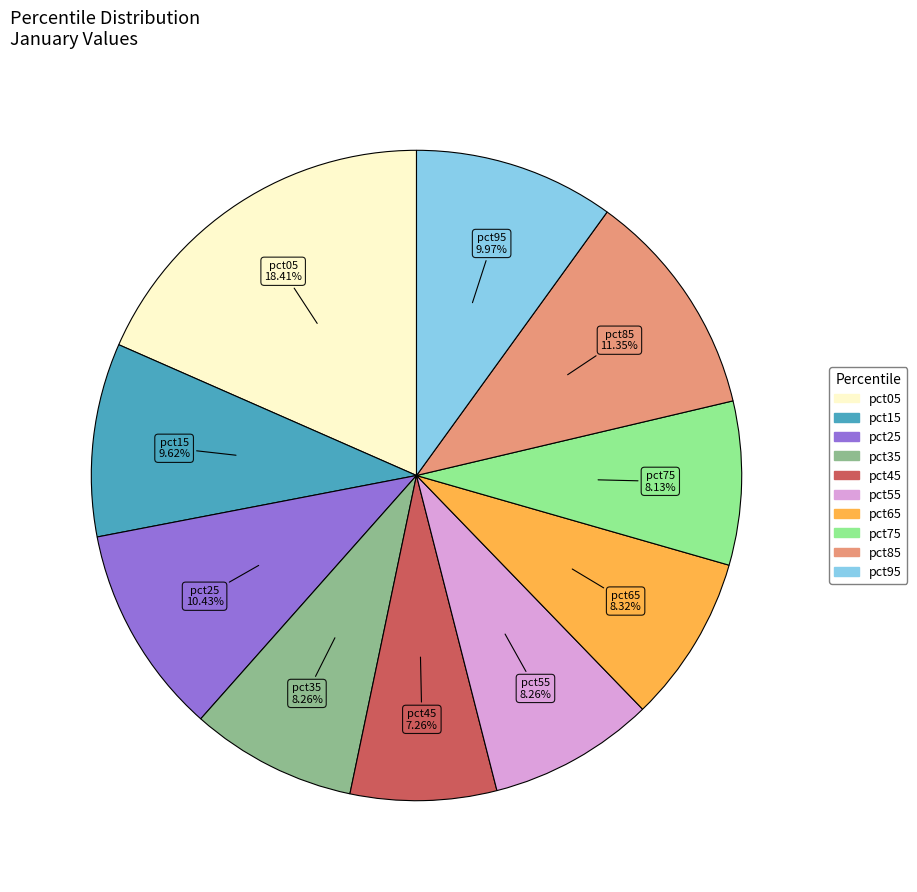

To the nearest percent, what is the difference between the pct95 and pct55 slice percentages?

2%